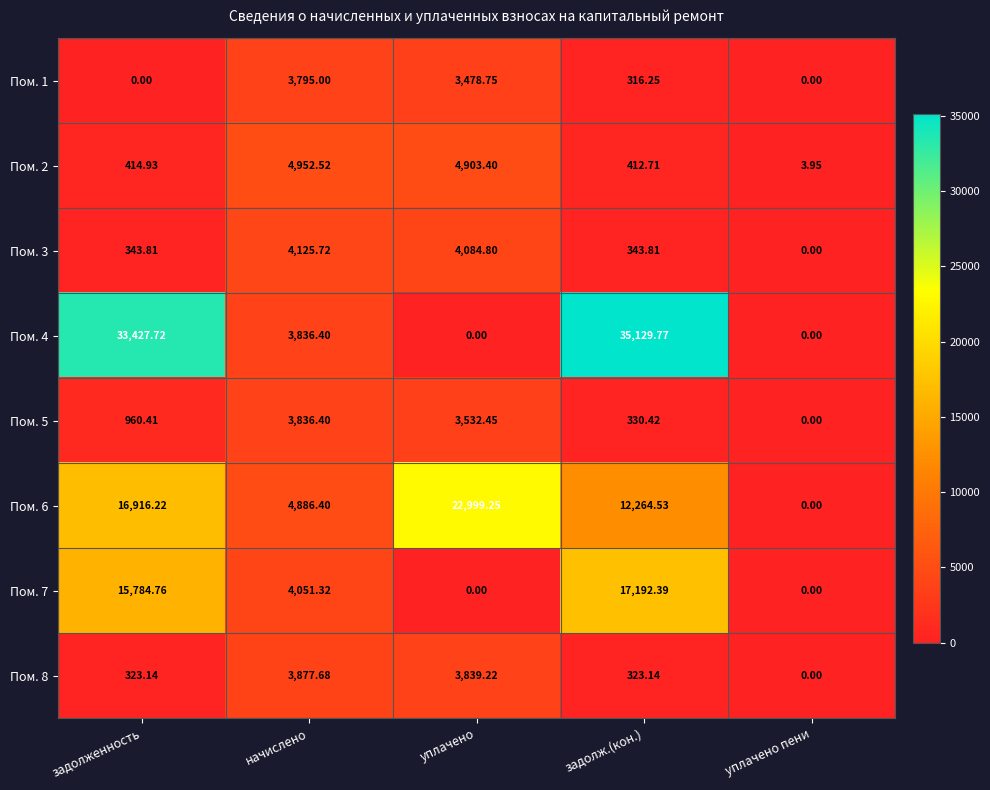

How many data points in Пом. 8 are above 323?

4